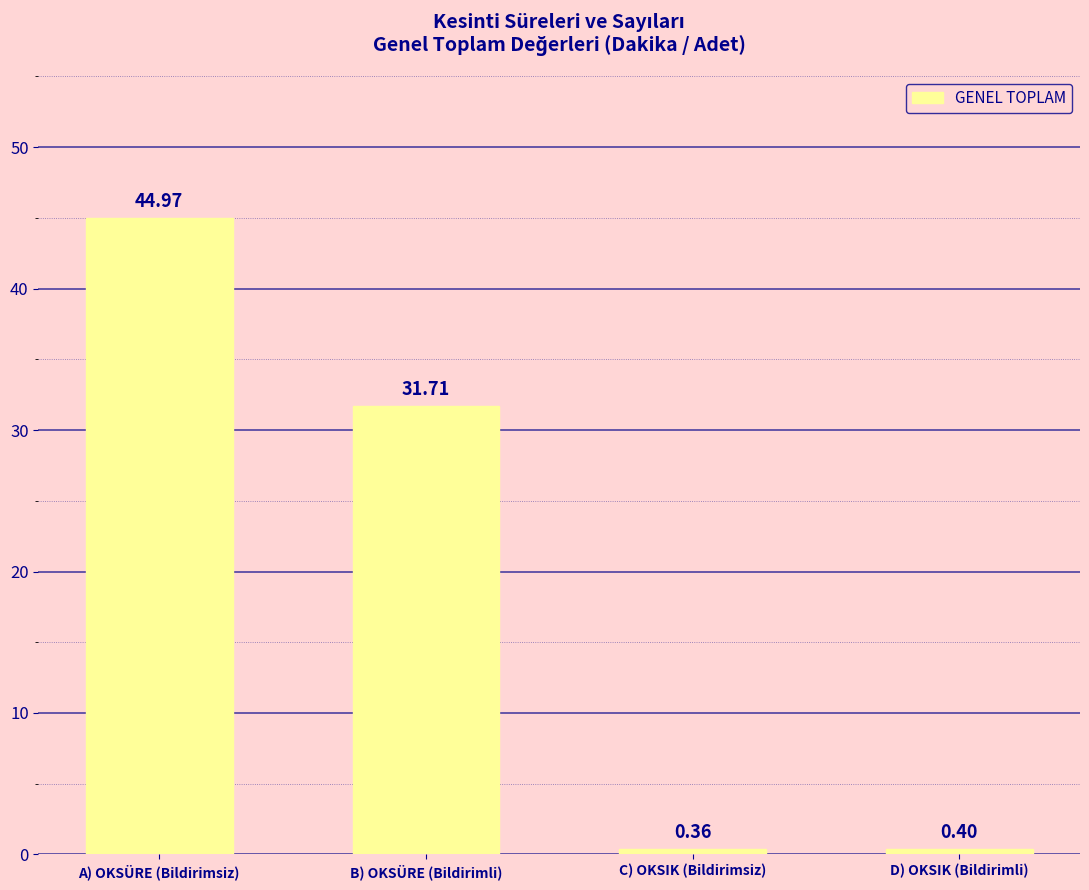

Which label corresponds to the smallest value in the chart?

C) OKSIK (Bildirimsiz)